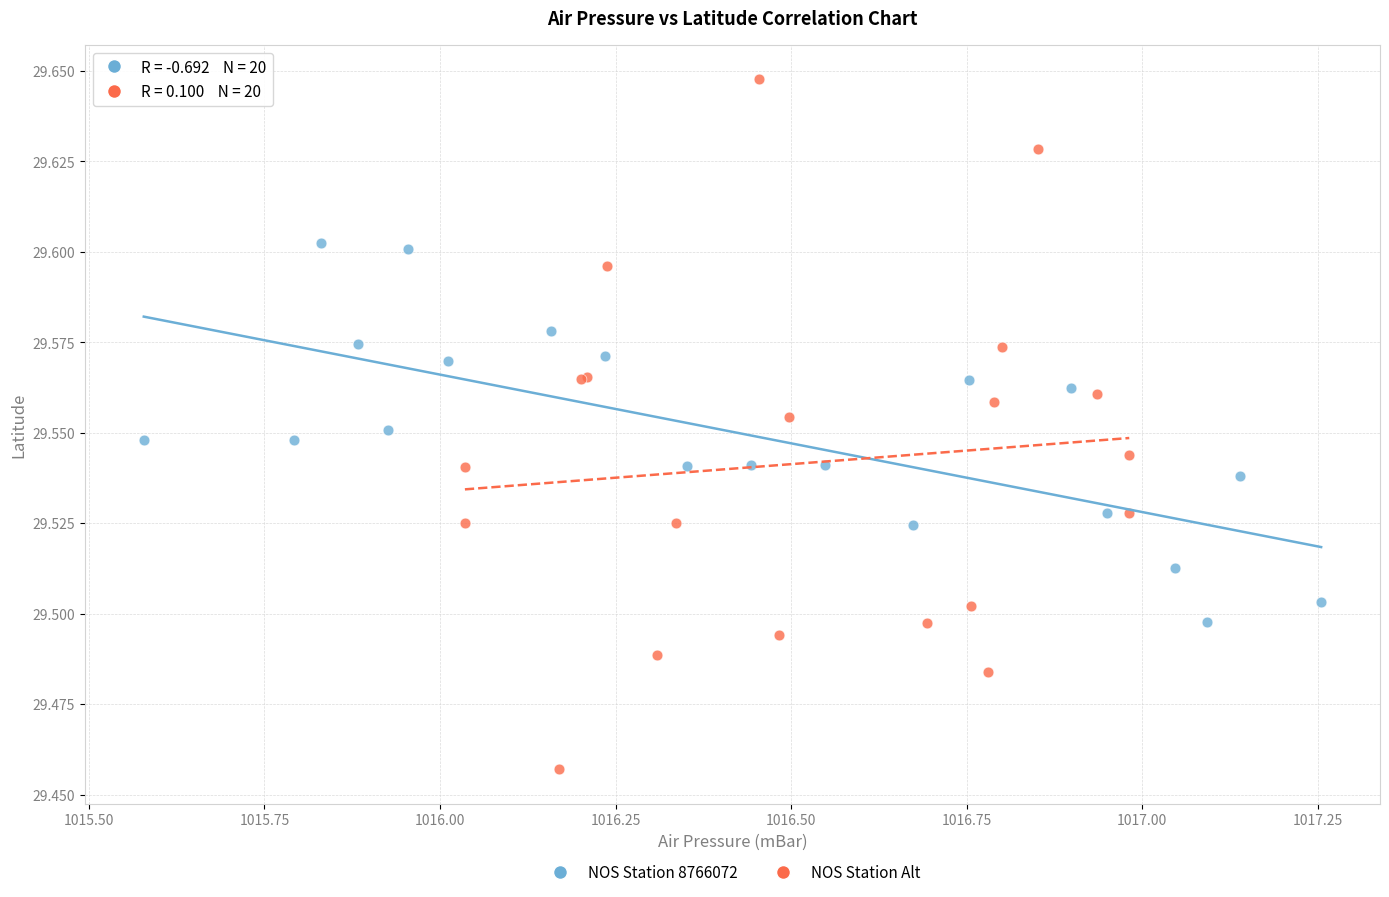

Which series reaches the minimum Y coordinate?

NOS Station Alt